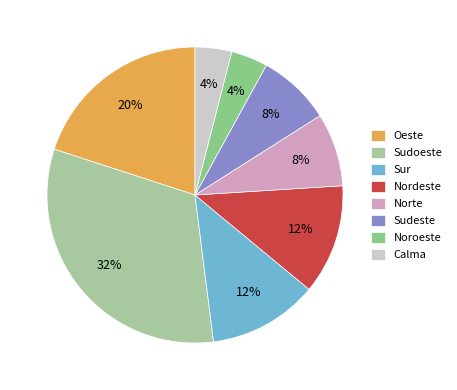

Count the number of slices in the pie.

8